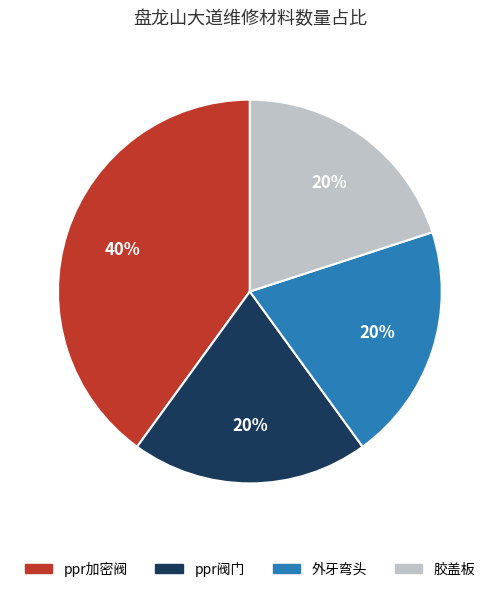

To the nearest percent, what is the average slice percentage?

25%